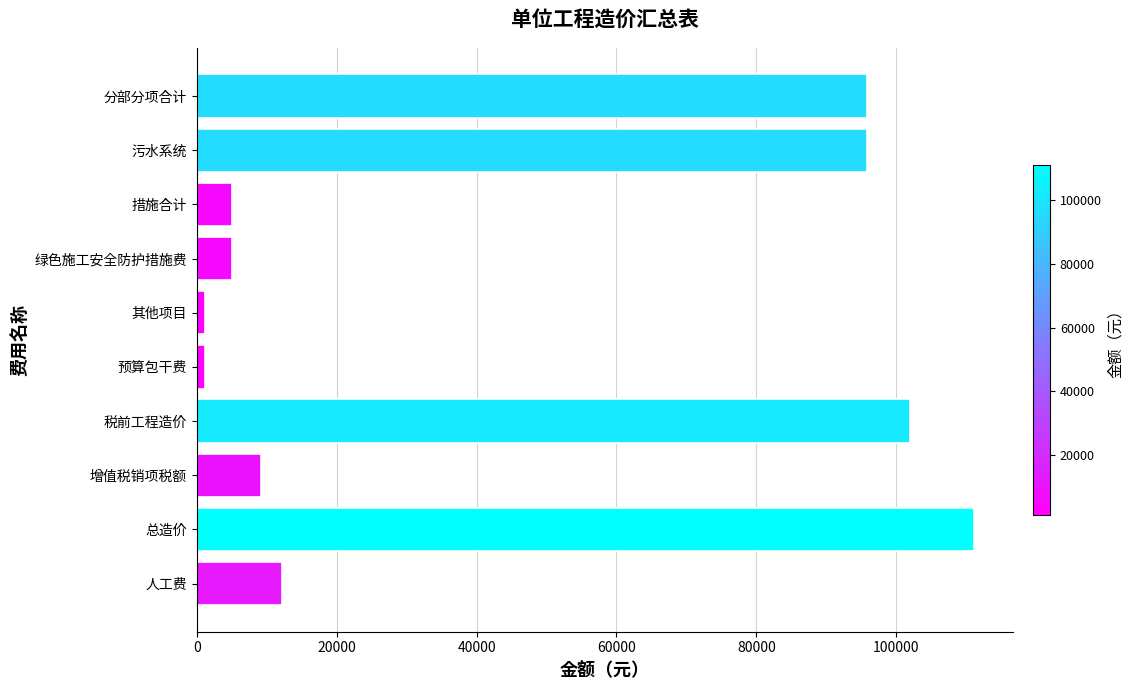

How many data points are less than 12111?

5